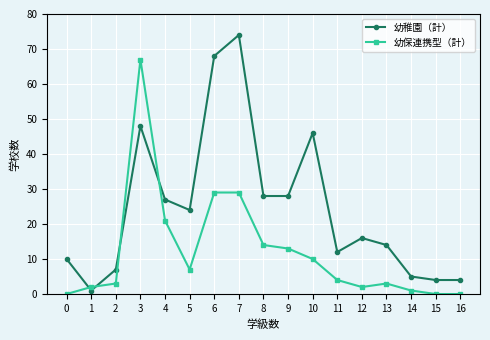

Is the value of 幼稚園（計） at 2 greater than the value of 幼保連携型（計） at 0?

Yes